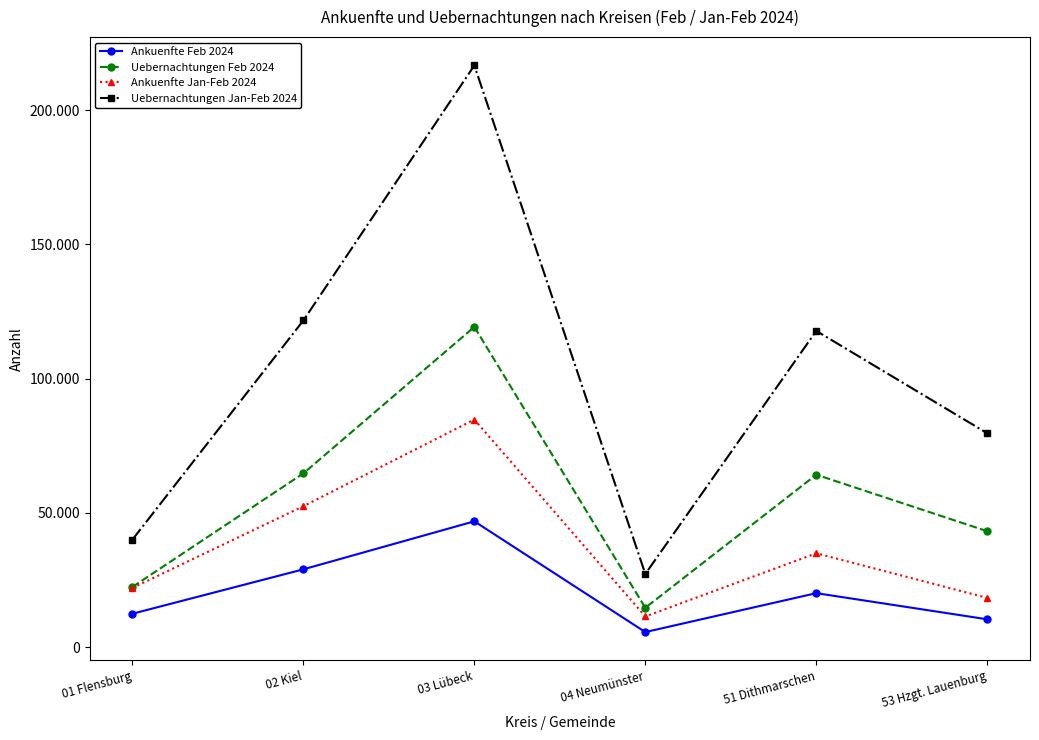

Does the chart have visible grid lines?

No